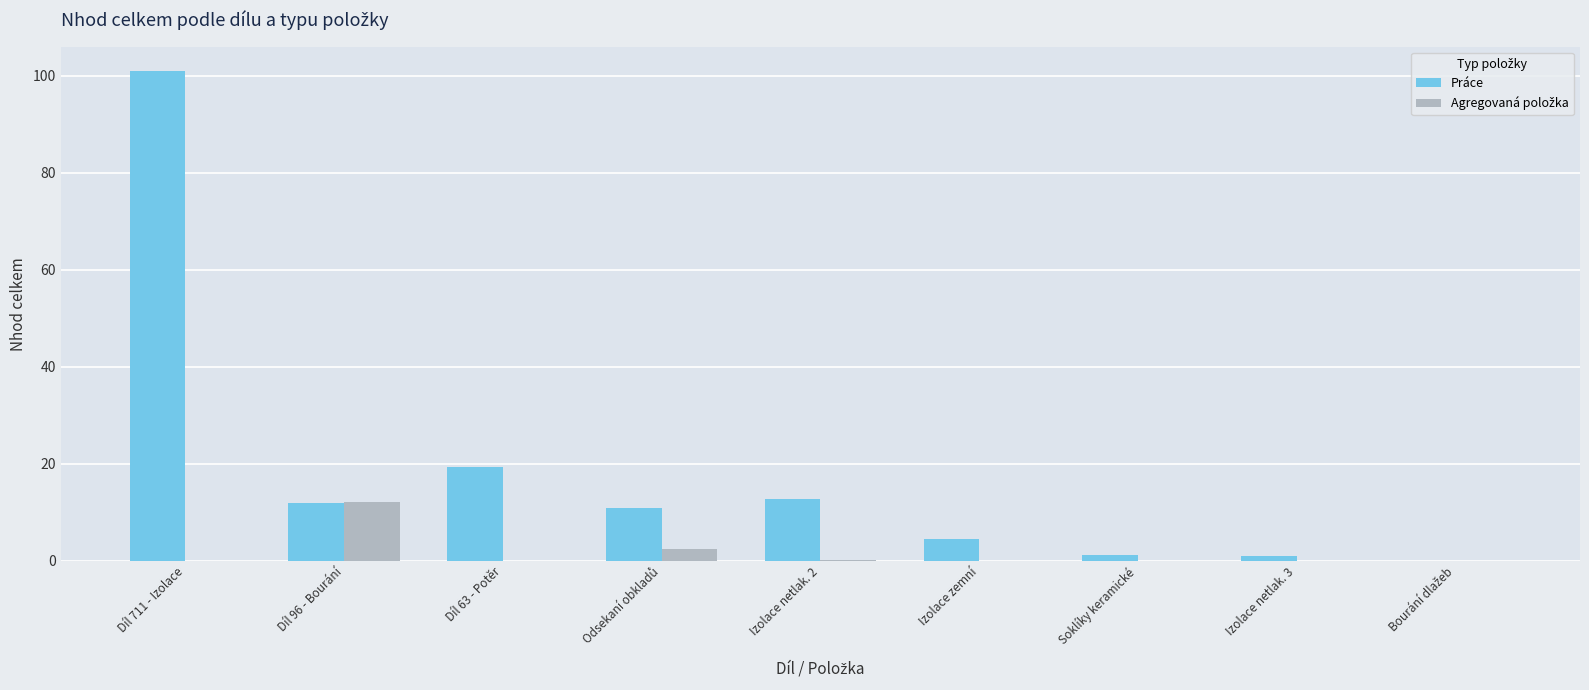

What is the total value across all series at Díl 711 - Izolace?

100.9